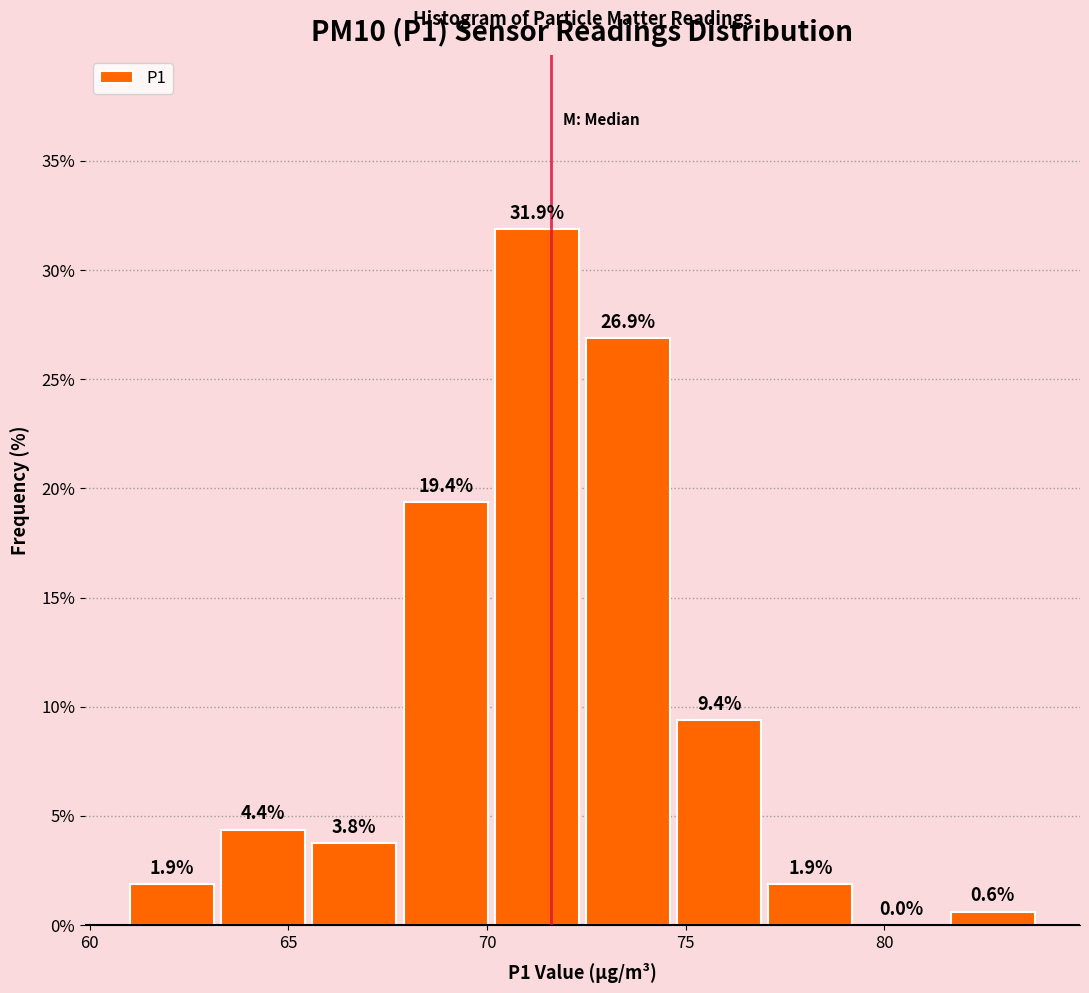

How tall is the bar that spans 63.0 to 65.5 on the x-axis? The bar edges are not printed on the chart, so give them approximately, as read against the axis.

4.4